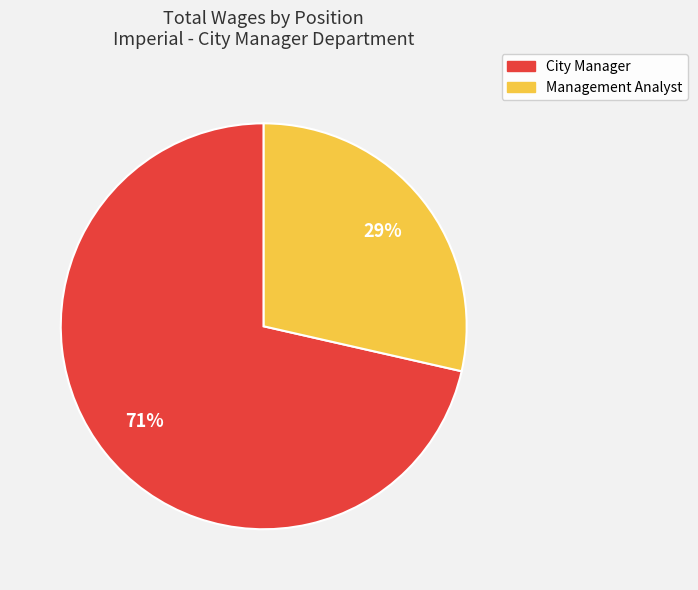

How many slices are in this pie chart?

2